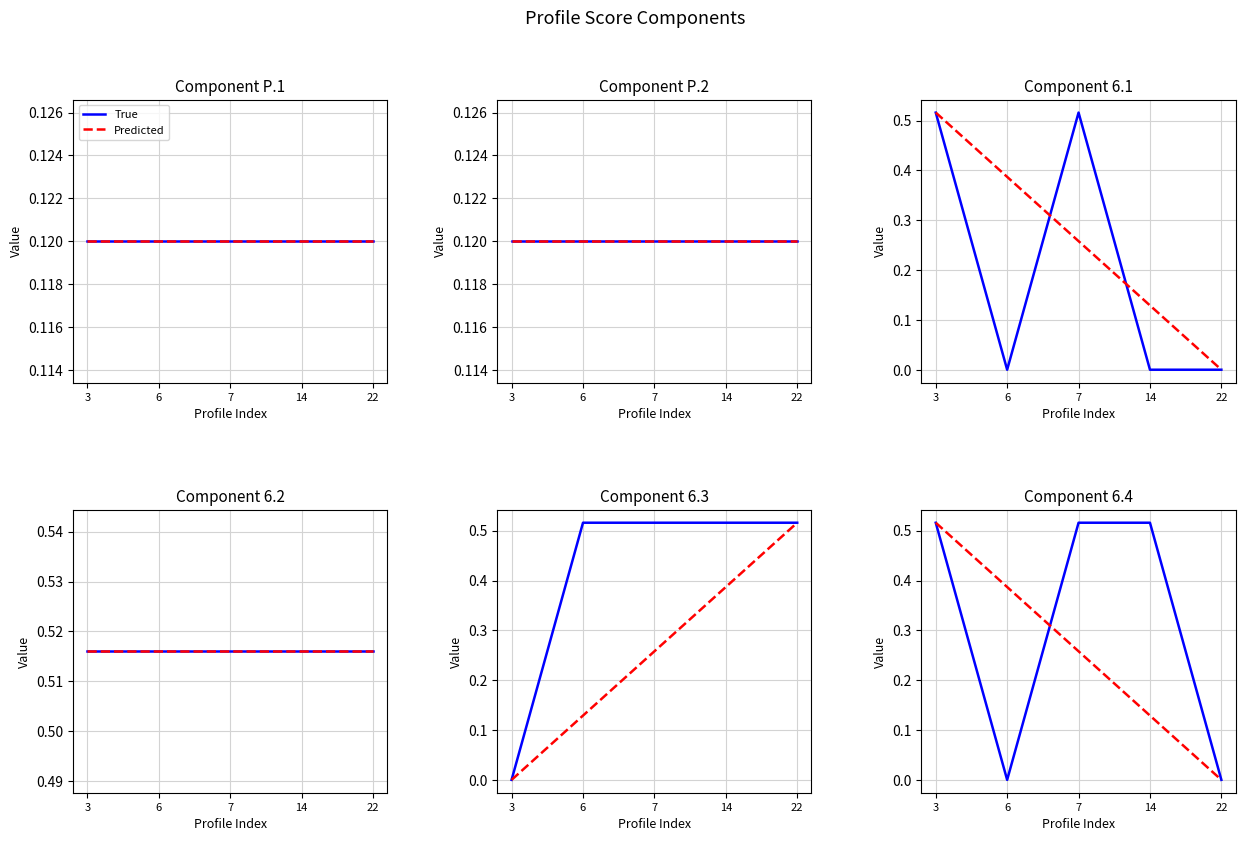

Which label corresponds to the smallest value in the chart?

6